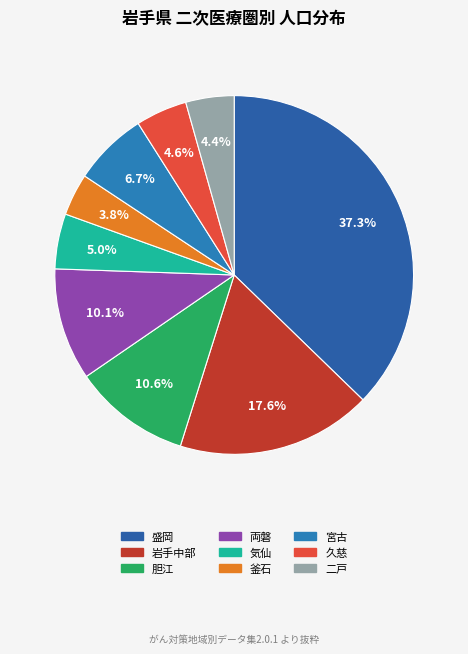

What percentage is the 久慈 slice, to the nearest percent?

5%